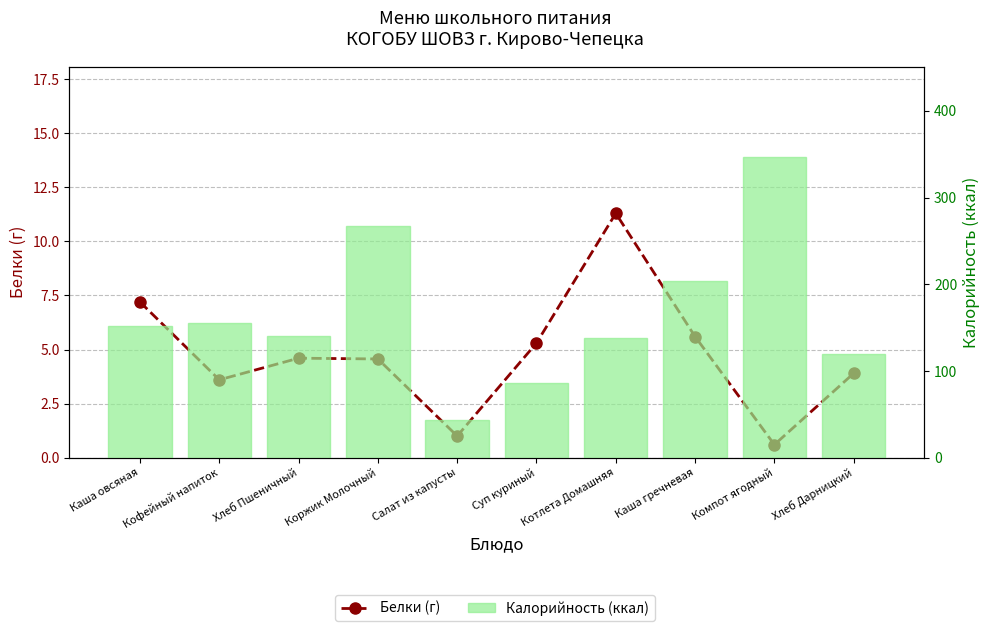

Rank the series at Суп куриный from lowest to highest value.

Белки (г), Калорийность (ккал)